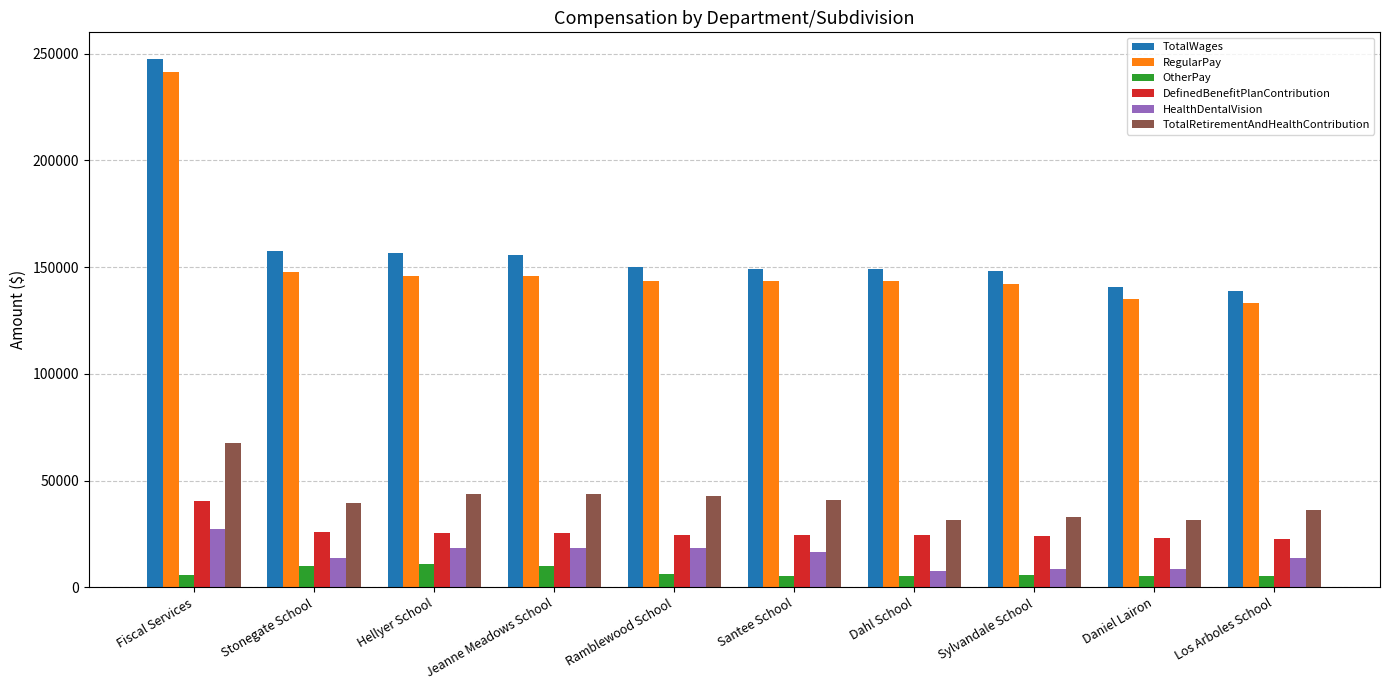

Rank the series by their maximum value, from lowest to highest.

OtherPay, HealthDentalVision, DefinedBenefitPlanContribution, TotalRetirementAndHealthContribution, RegularPay, TotalWages